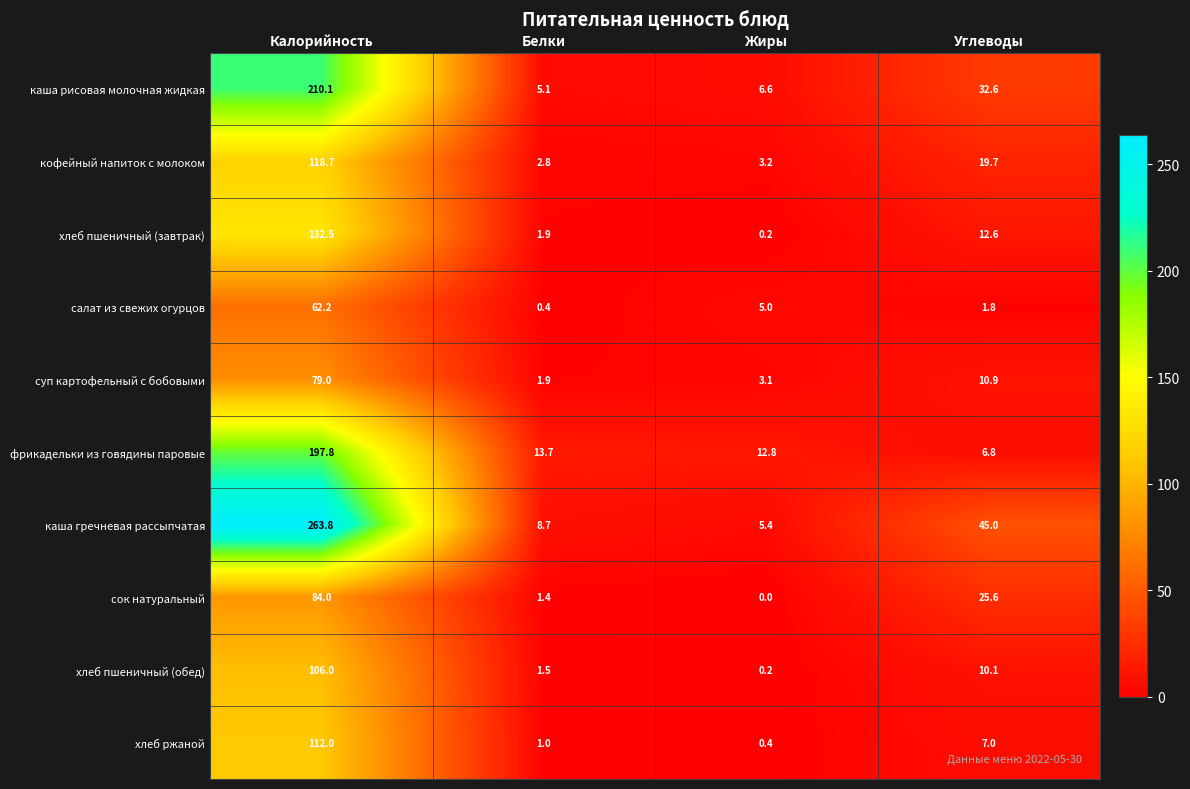

Rank the series by their maximum value, from highest to lowest.

каша гречневая рассыпчатая, каша рисовая молочная жидкая, фрикадельки из говядины паровые, хлеб пшеничный (завтрак), кофейный напиток с молоком, хлеб ржаной, хлеб пшеничный (обед), сок натуральный, суп картофельный с бобовыми, салат из свежих огурцов